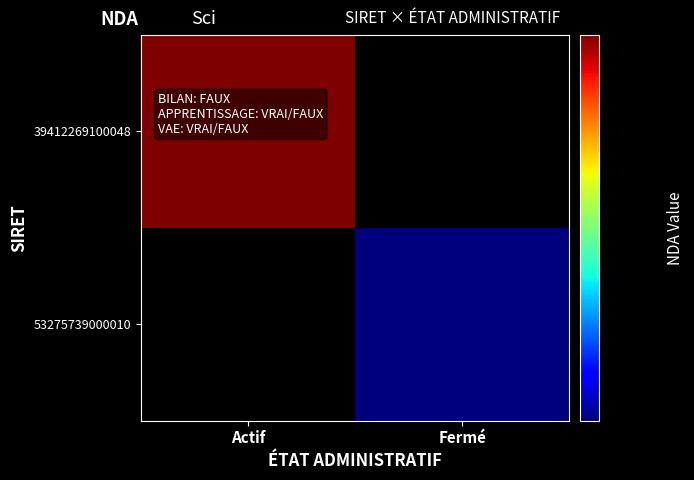

Which series has the largest total across all categories?

39412269100048